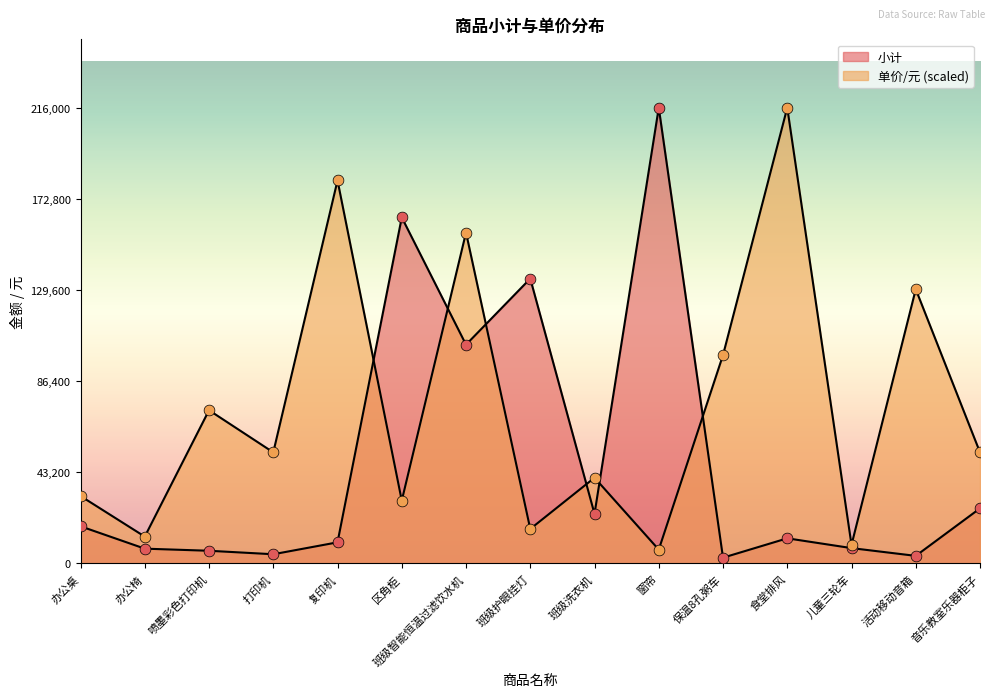

At which category is the sum across all series the highest?

班级智能恒温过滤饮水机